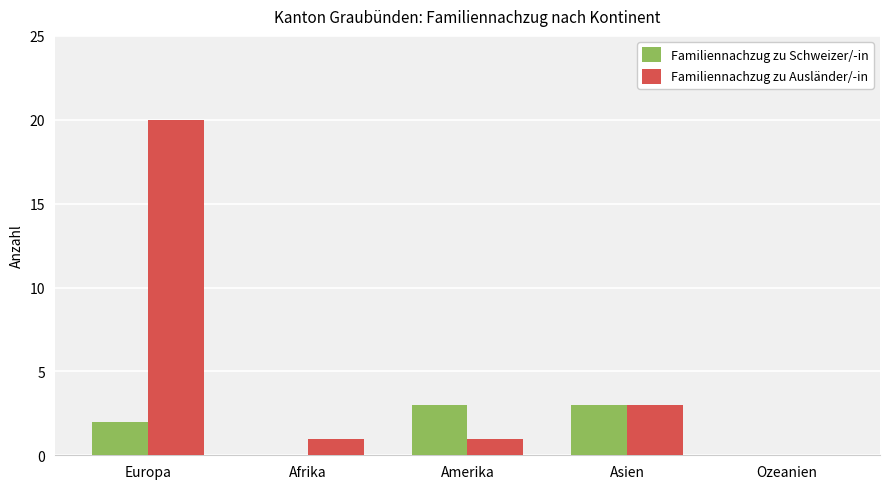

Is it true that Familiennachzug zu Ausländer/-in equals 1 at Asien?

False